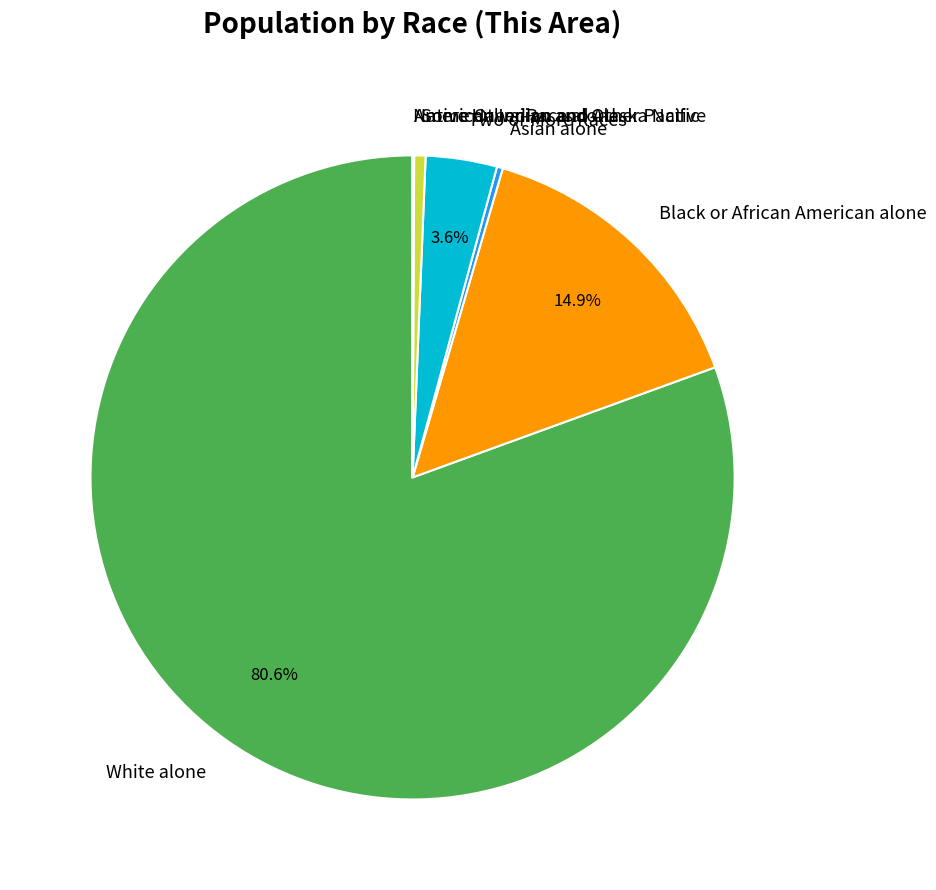

Which slice represents more than half of the pie?

White alone